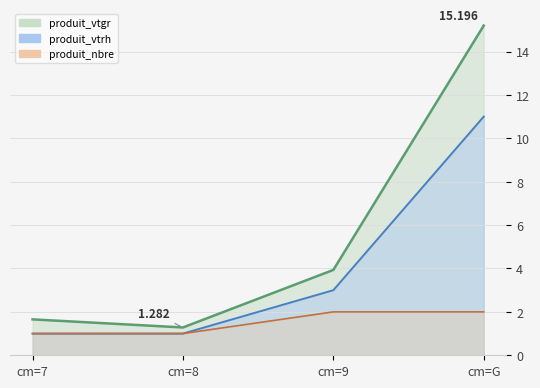

The produit_nbre series shows 0.5 at cm=8. True or false?

False